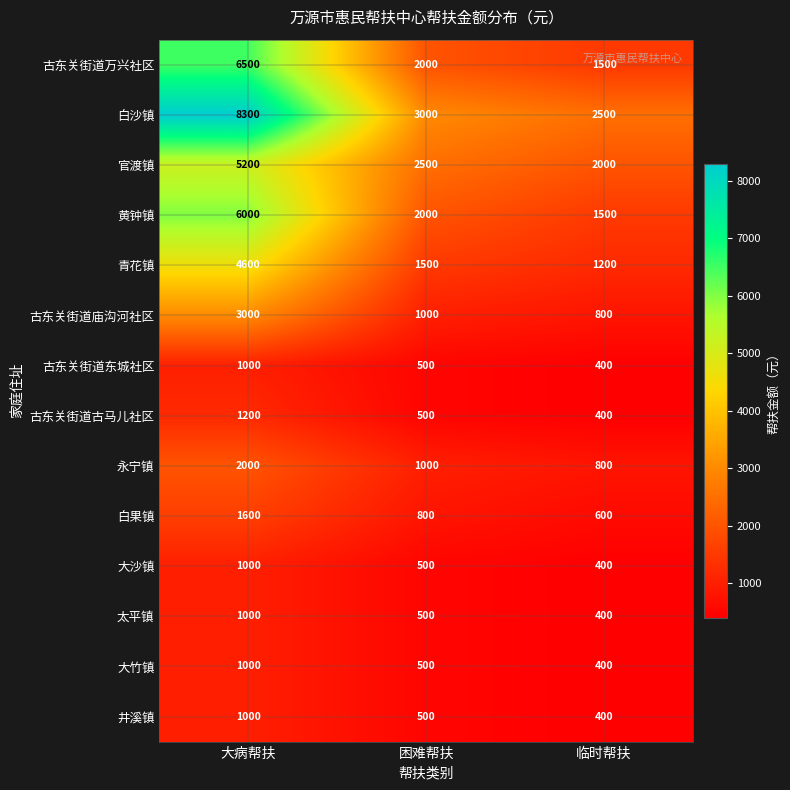

What is the maximum value shown in the chart?

8300